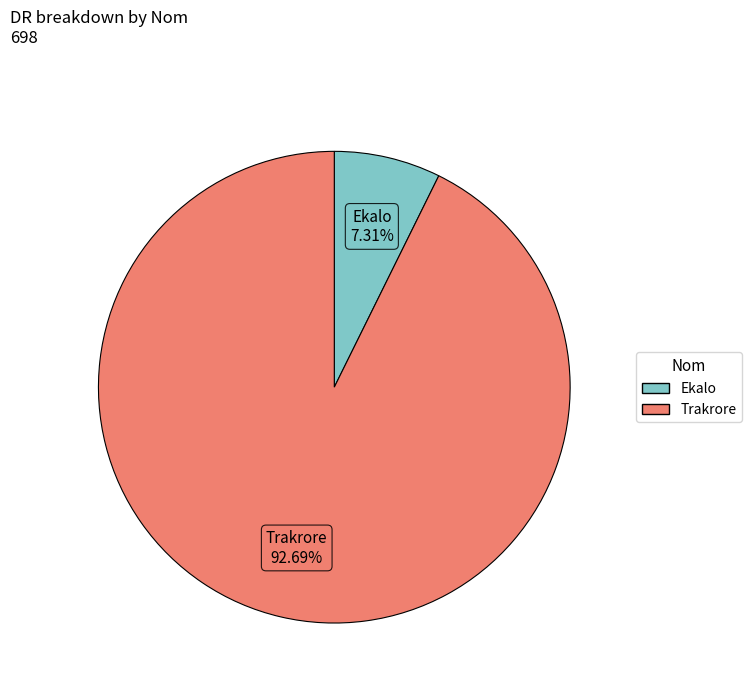

Is it true that Ekalo is 1% of the pie?

False